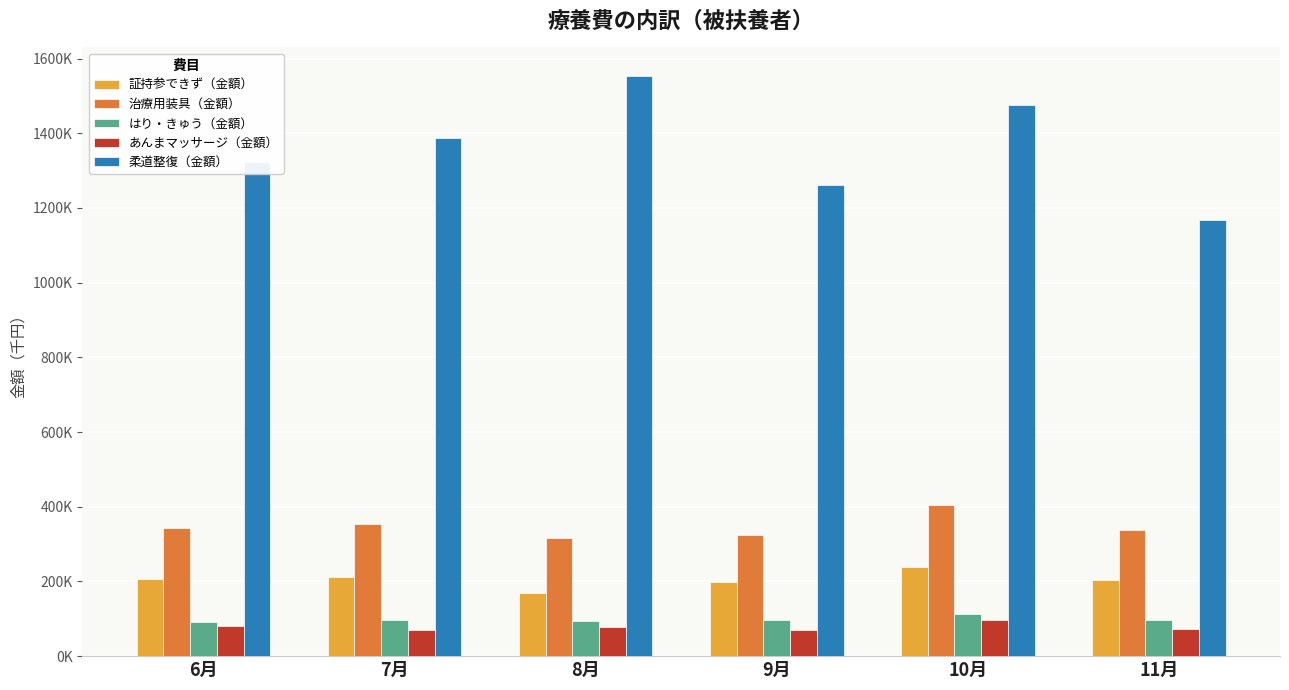

What are all the series names shown in the legend?

証持参できず（金額）, 治療用装具（金額）, はり・きゅう（金額）, あんまマッサージ（金額）, 柔道整復（金額）